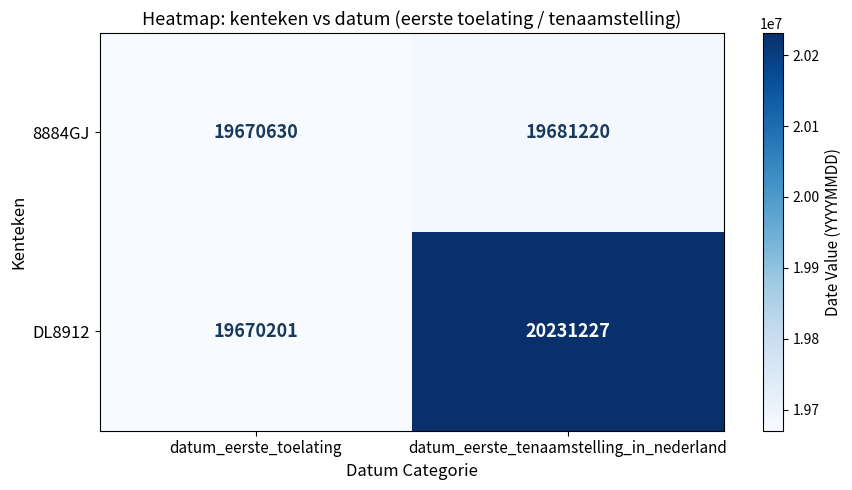

What is the difference between the maximum and minimum values in the 8884GJ series?

10590